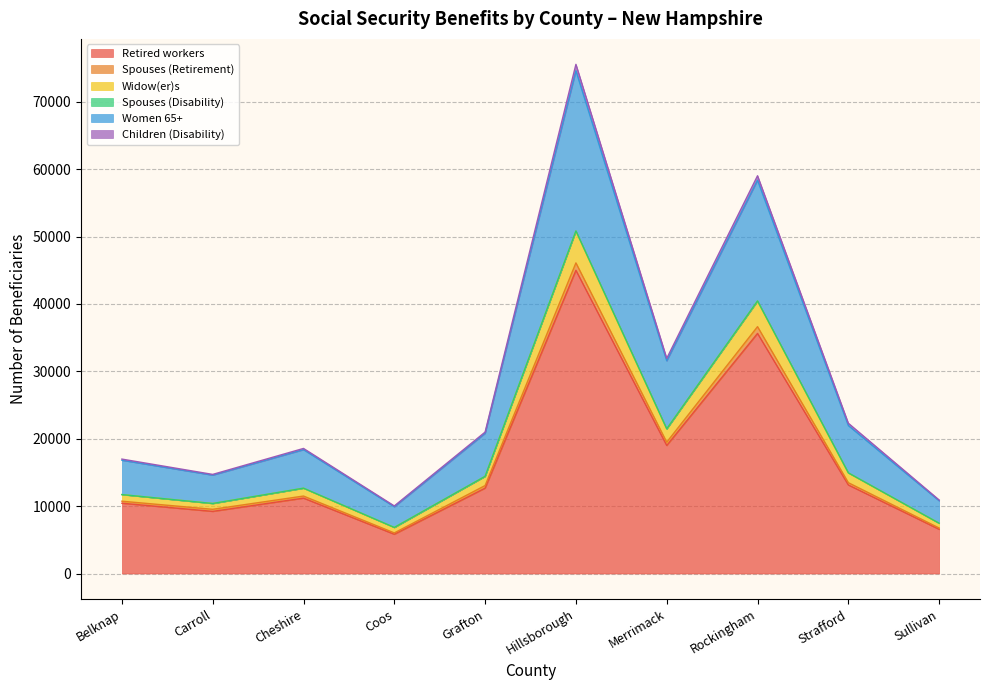

True or false: Retired workers and Children (Disability) cross at least once.

False